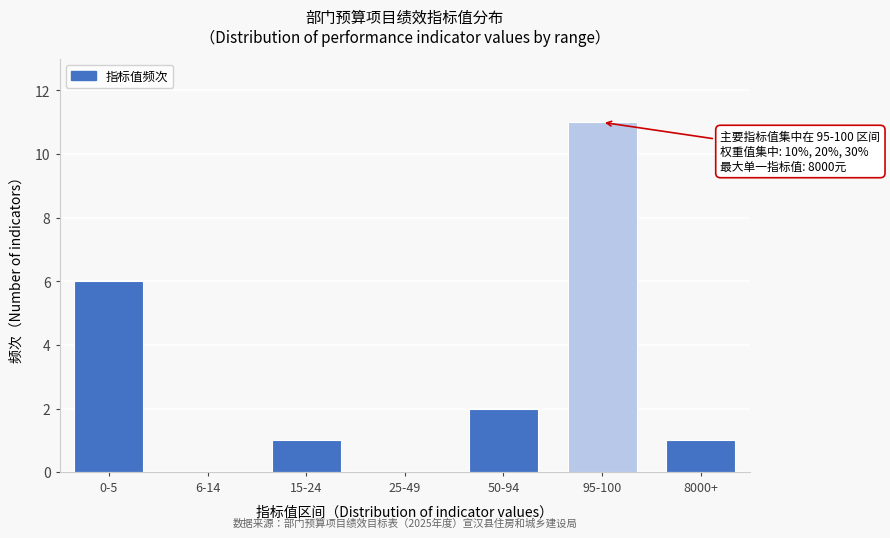

Reading right to left, what are all the values shown in this chart?

8000+=1	95-100=11	50-94=2	25-49=0	15-24=1	6-14=0	0-5=6